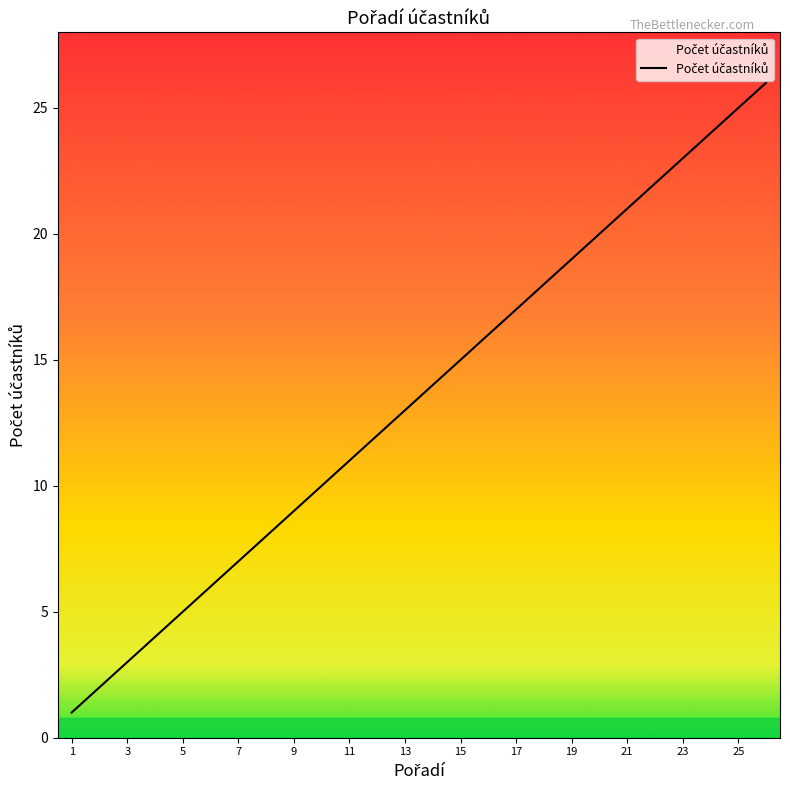

What is the difference between the maximum and minimum values?

25